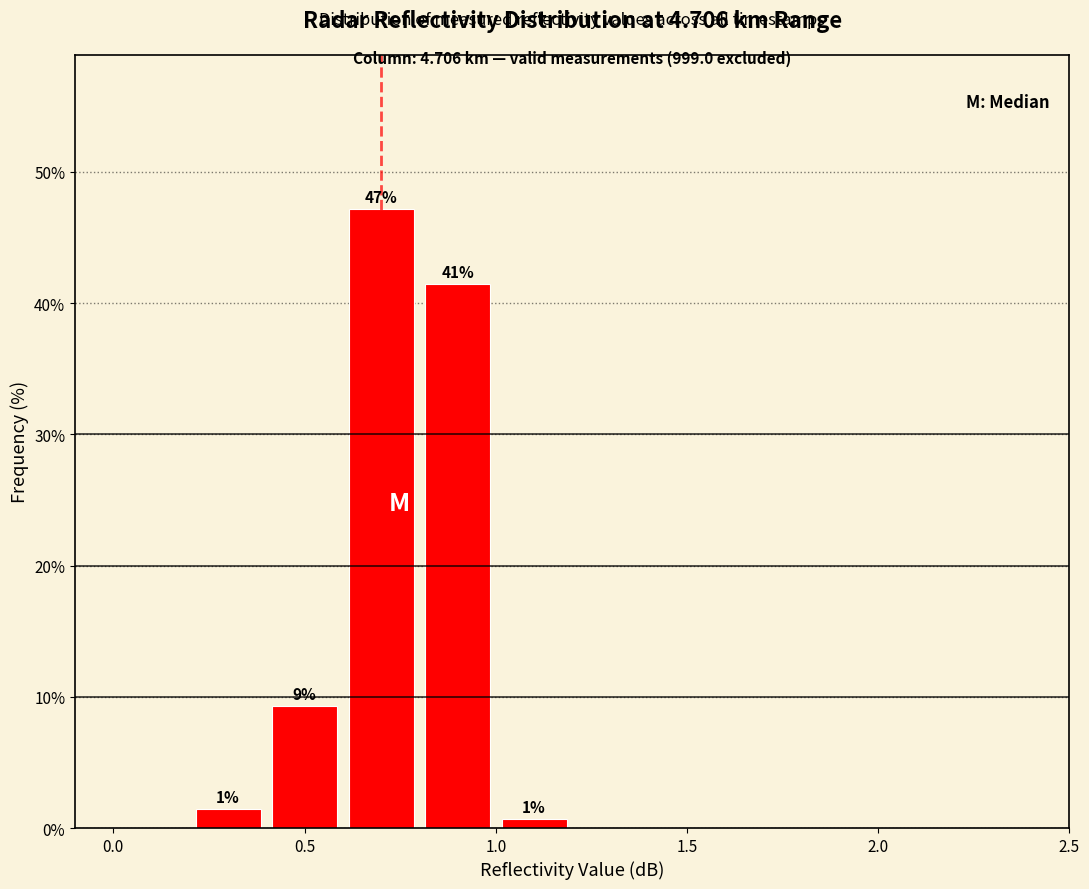

Over which range of the x-axis is the bar tallest?

0.6 to 0.8